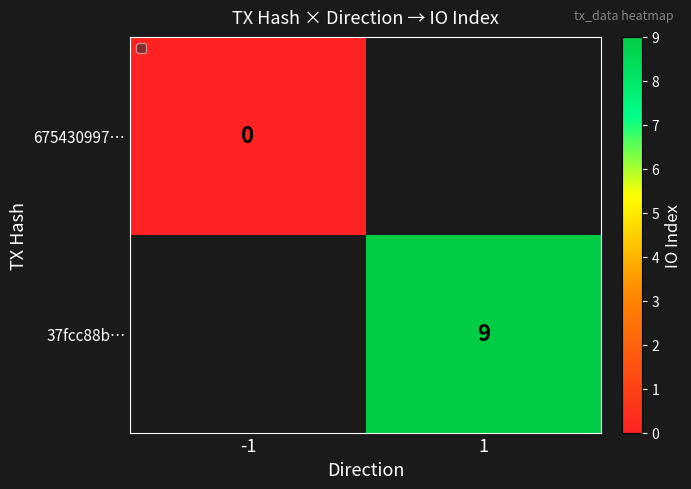

True or false: 37fcc88b… has a value of 9 at 1.

True